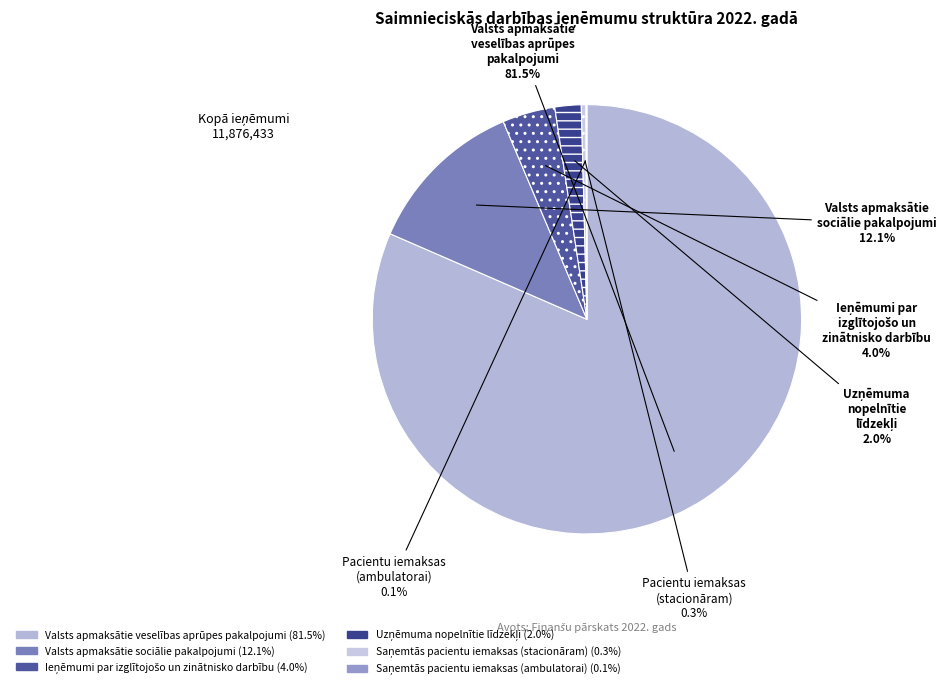

Which category accounts for the majority?

Valsts apmaksātie veselības aprūpes pakalpojumi